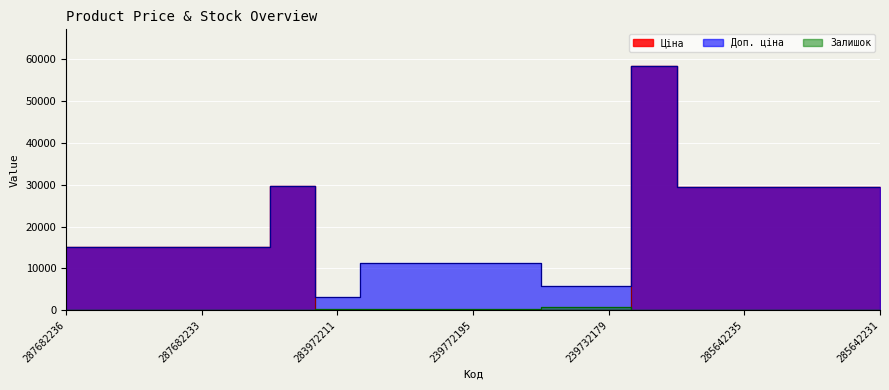

True or false: Доп. ціна and Ціна intersect in this chart.

False